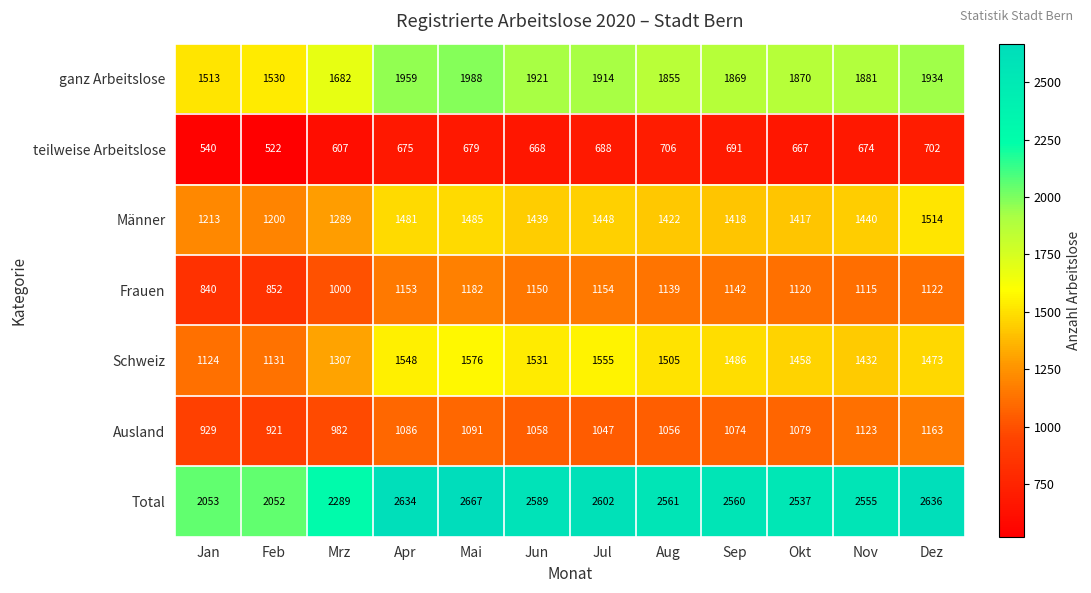

The value of Schweiz at Okt is 463. True or false?

False